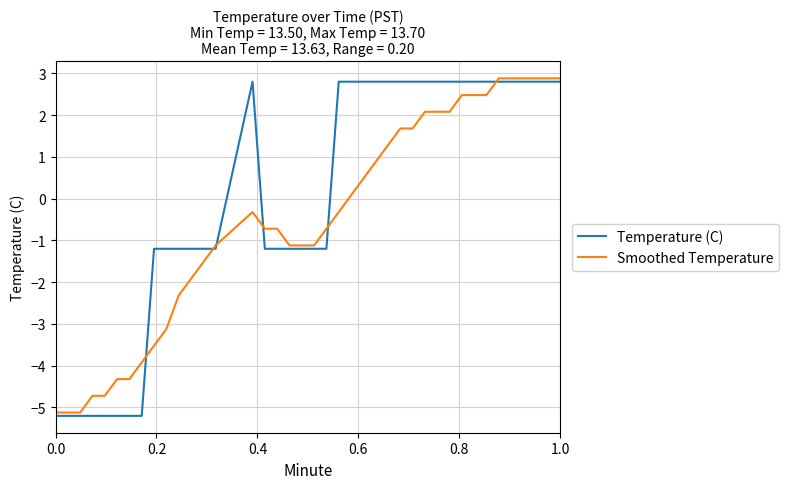

Which series ends up on top after the final intersection of Temperature (C) and Smoothed Temperature?

Smoothed Temperature